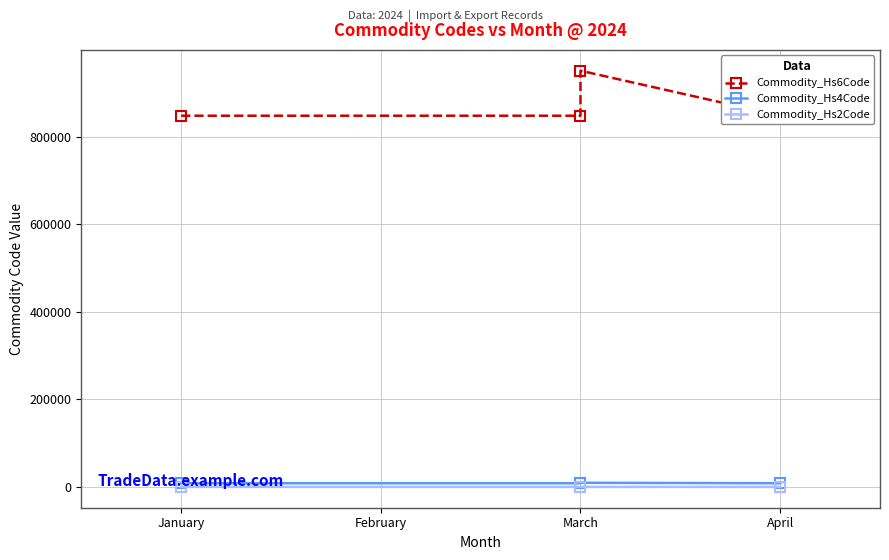

What is the sum of all Commodity_Hs2Code values?

347